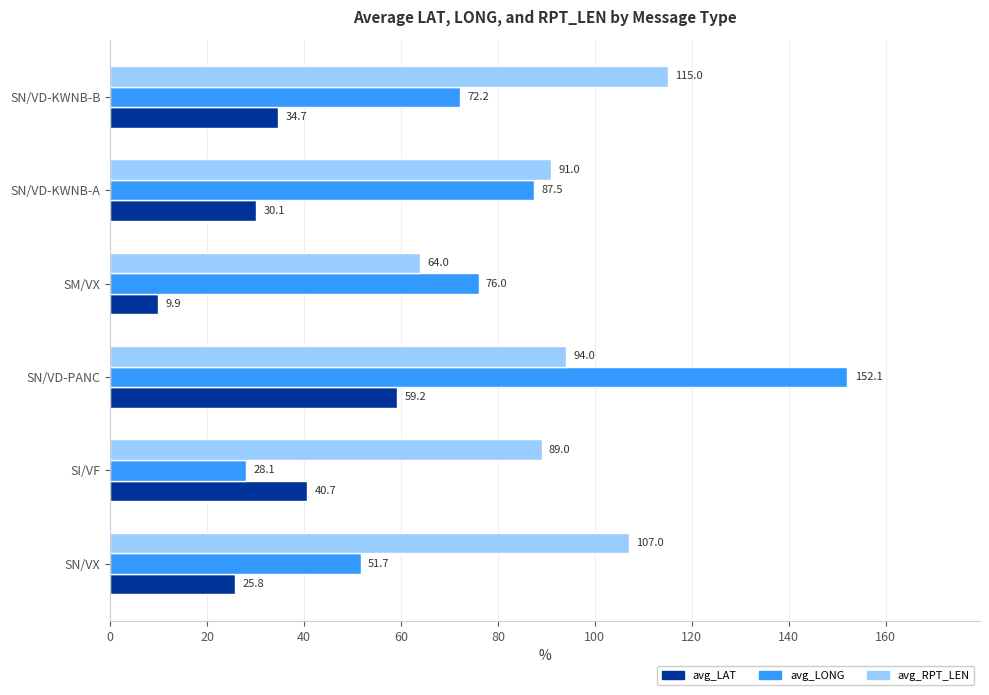

What are all the series names shown in the legend?

avg_LAT, avg_LONG, avg_RPT_LEN